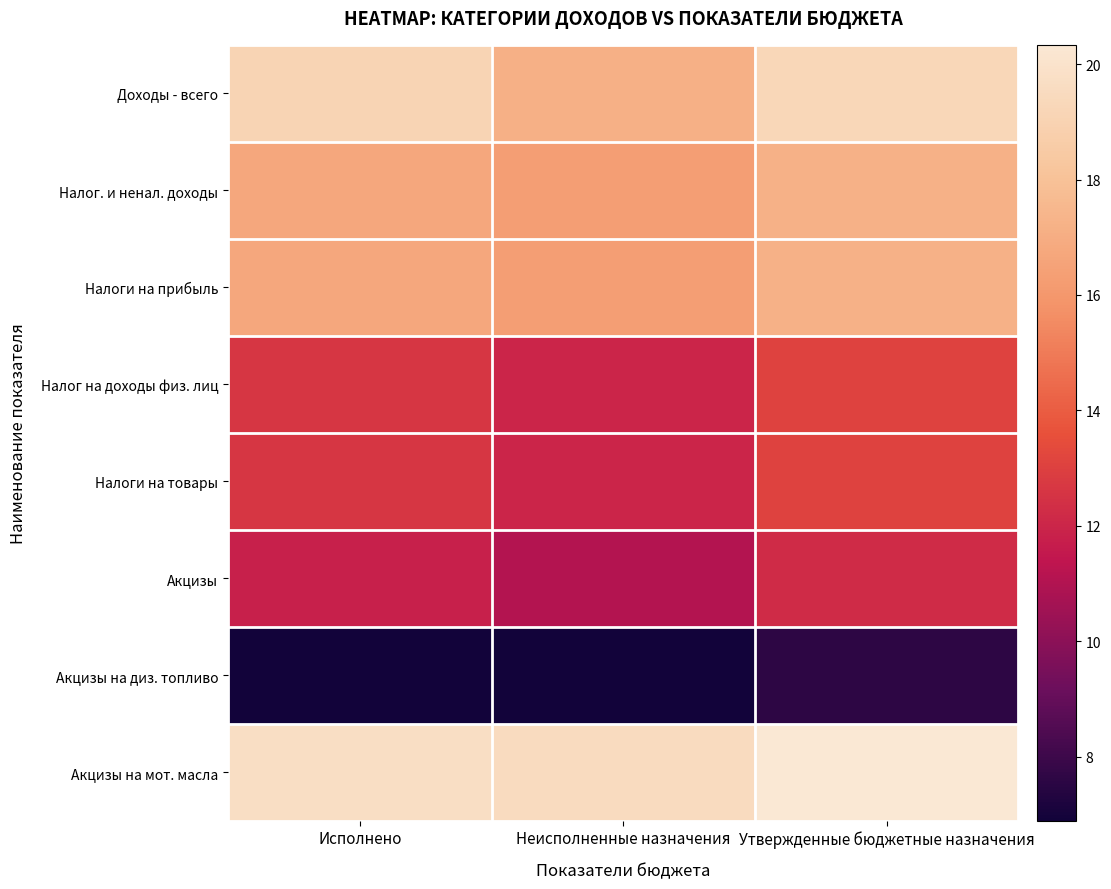

Reading left to right, list all the values displayed in this chart.

Доходы - всего: Исполнено=19.1	Неисполненные назначения=17.1	Утвержденные бюджетные назначения=19.2
Налог. и ненал. доходы: Исполнено=16.7	Неисполненные назначения=16.3	Утвержденные бюджетные назначения=17.2
Налоги на прибыль: Исполнено=16.7	Неисполненные назначения=16.3	Утвержденные бюджетные назначения=17.2
Налог на доходы физ. лиц: Исполнено=12.6	Неисполненные назначения=12.0	Утвержденные бюджетные назначения=13.1
Налоги на товары: Исполнено=12.6	Неисполненные назначения=12.0	Утвержденные бюджетные назначения=13.1
Акцизы: Исполнено=11.8	Неисполненные назначения=11.1	Утвержденные бюджетные назначения=12.2
Акцизы на диз. топливо: Исполнено=6.9	Неисполненные назначения=6.9	Утвержденные бюджетные назначения=7.6
Акцизы на мот. масла: Исполнено=19.8	Неисполненные назначения=19.5	Утвержденные бюджетные назначения=20.3